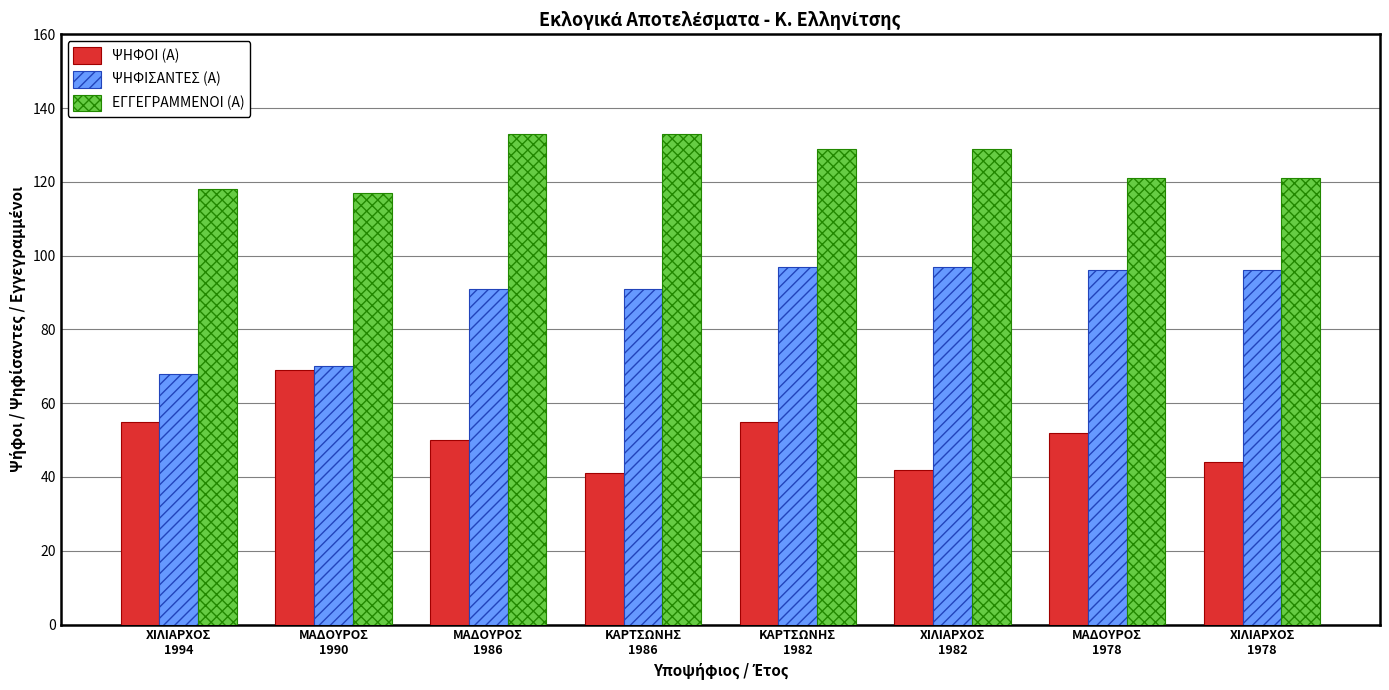

At which category is the sum across all series the highest?

ΚΑΡΤΣΩΝΗΣ
1982